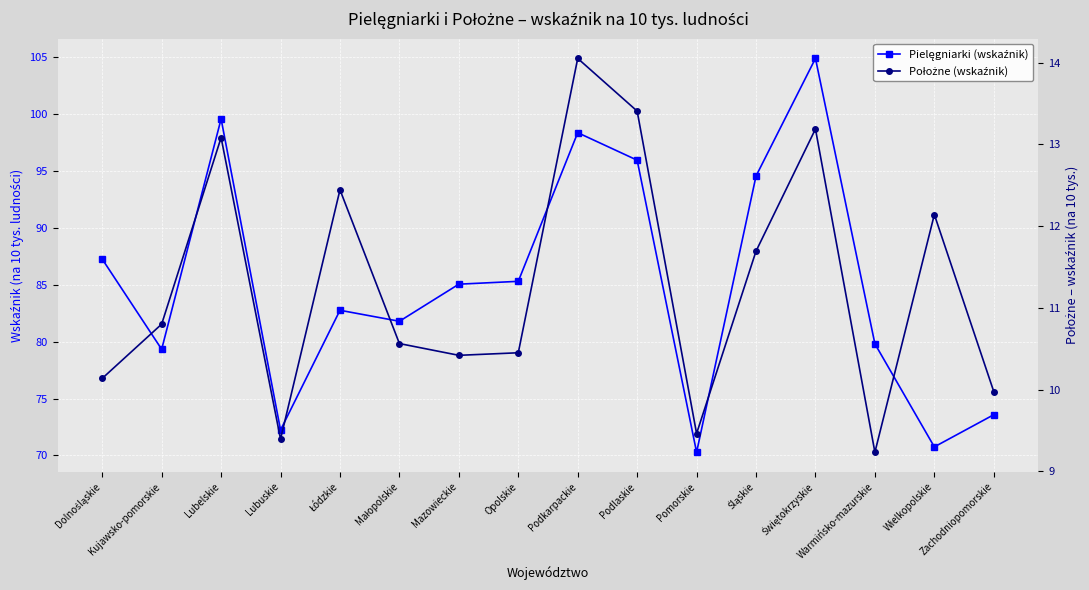

What is the value of the Położne (wskaźnik) point at the 10th from the left?

13.4